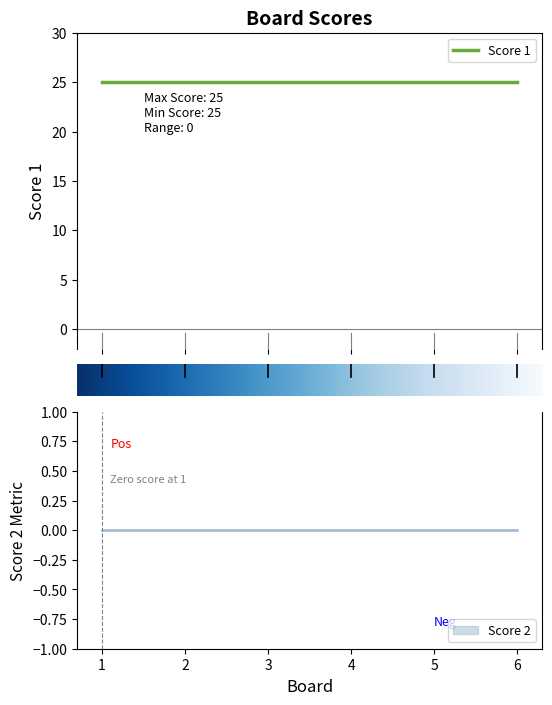

What is the sum of the Score 1 values at 5 and 1?

50